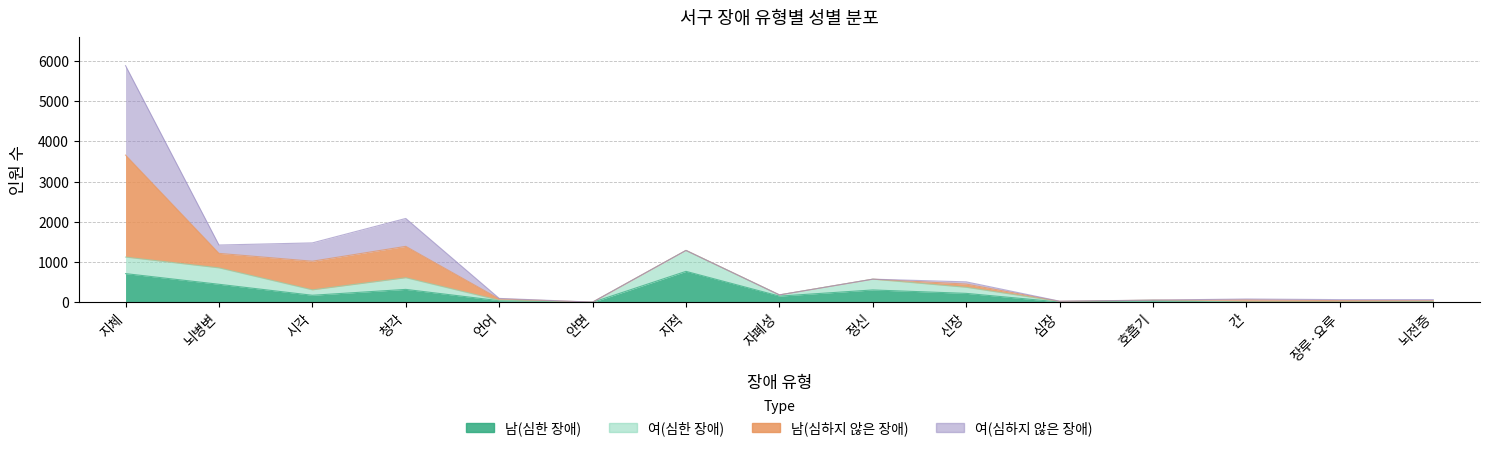

Does the chart have visible grid lines?

Yes